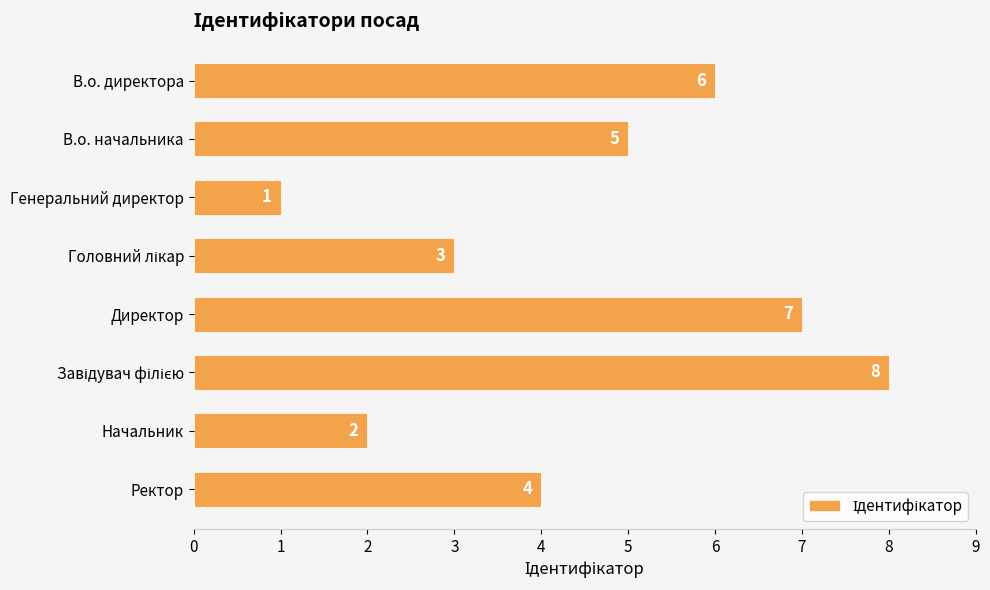

The value at Генеральний директор is 1. True or false?

True